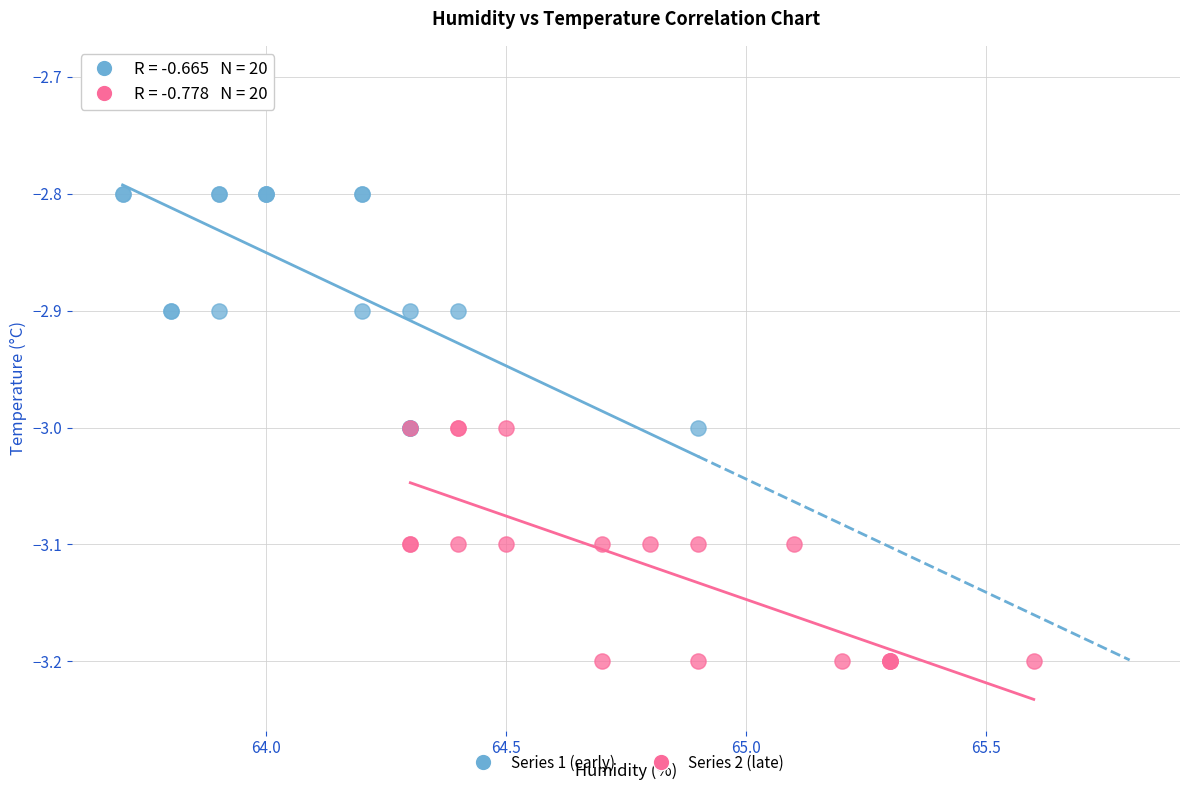

Which series reaches the minimum Y coordinate?

Series 2 (late)